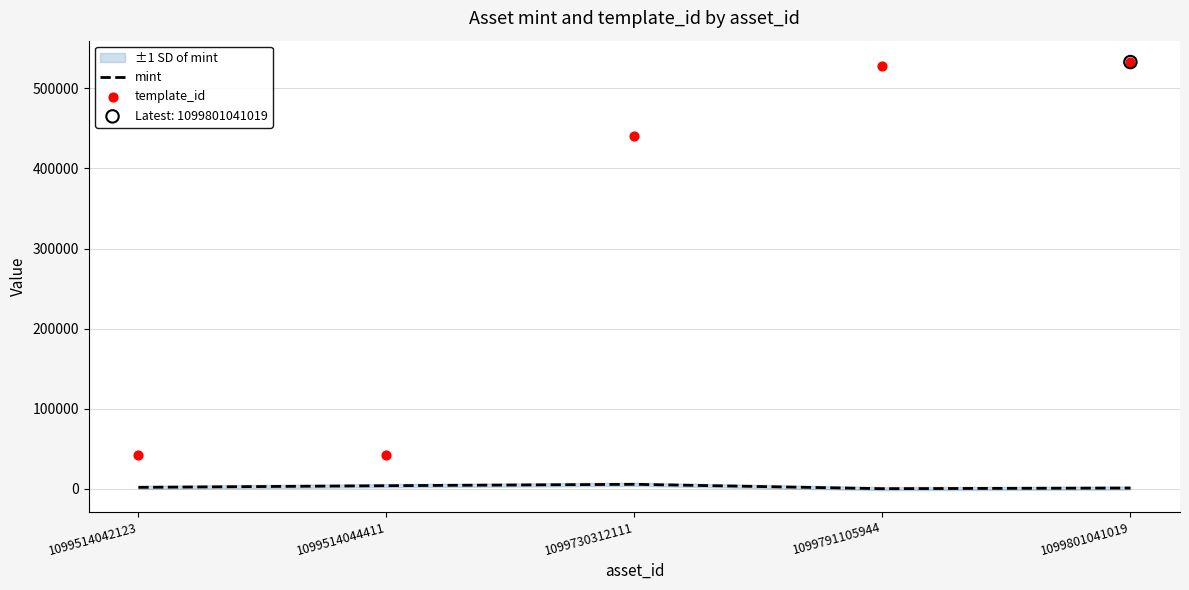

At how many categories does at least one series exceed 245354?

3